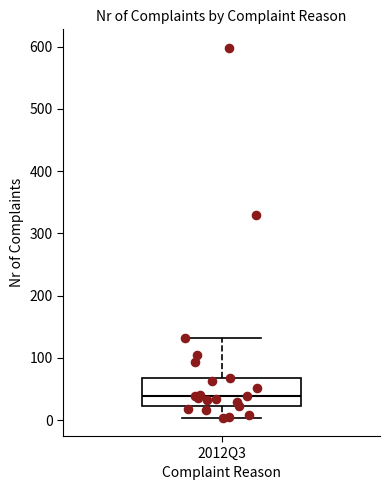

Read this box plot against the y-axis: the position of the median line, the range covered by the box, and the ends of both whiskers. The values are not printed on the chart, so give them approximately, as read against the axis.

median 40, box 20 to 70, whiskers 0 to 130